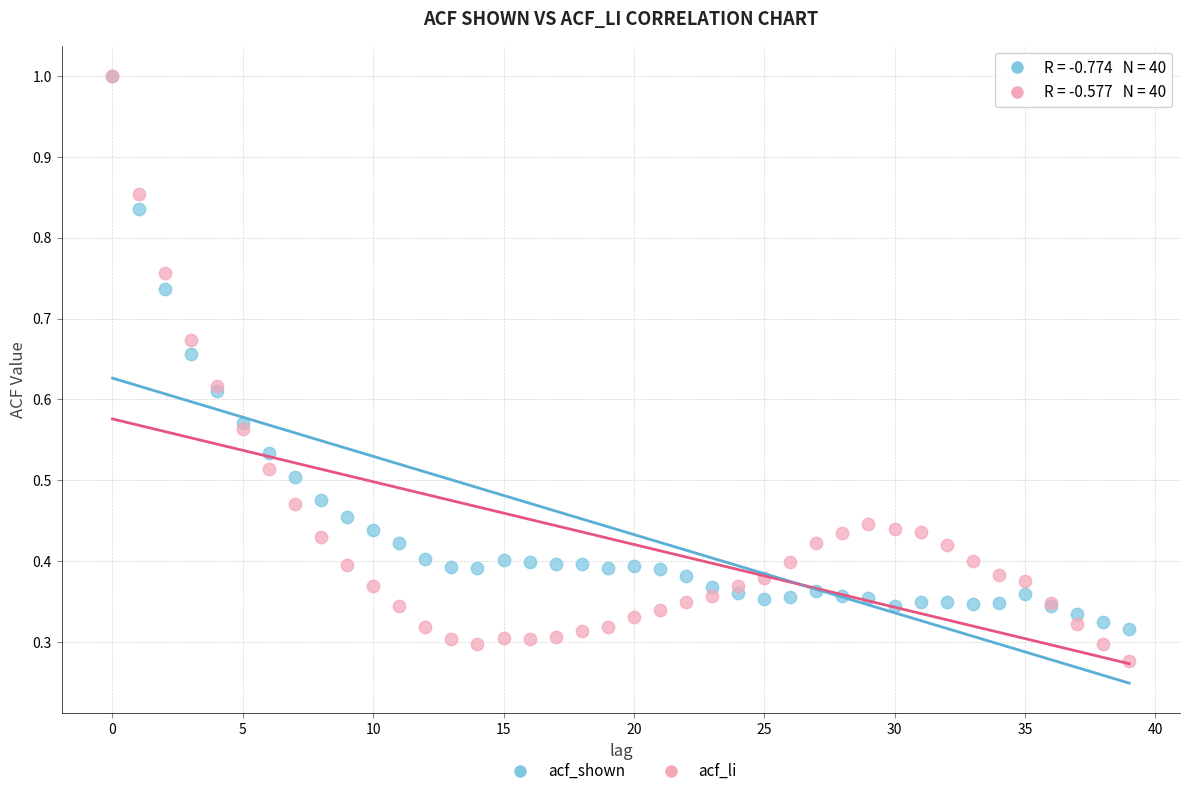

Which series has the widest spread of Y values?

acf_li